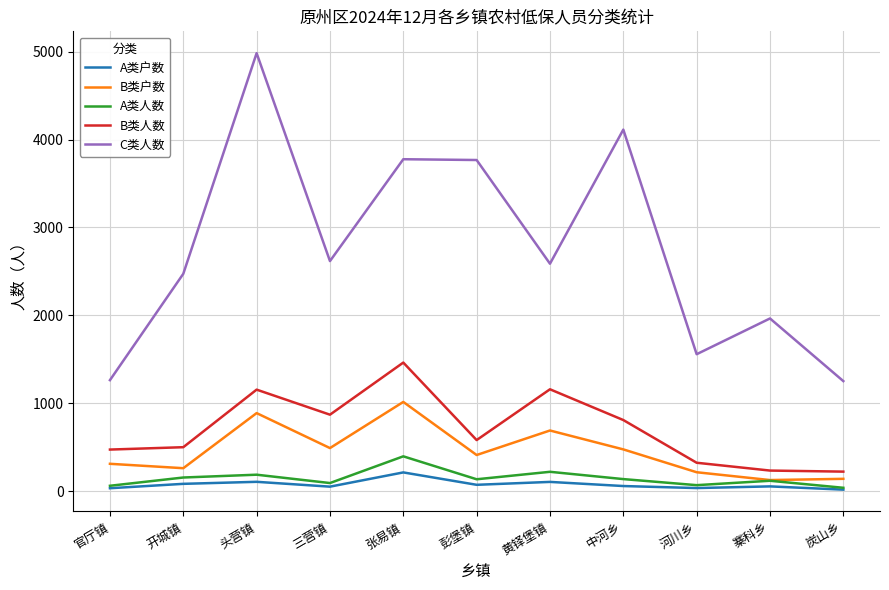

True or false: B类户数 has a value of 887 at 头营镇.

True